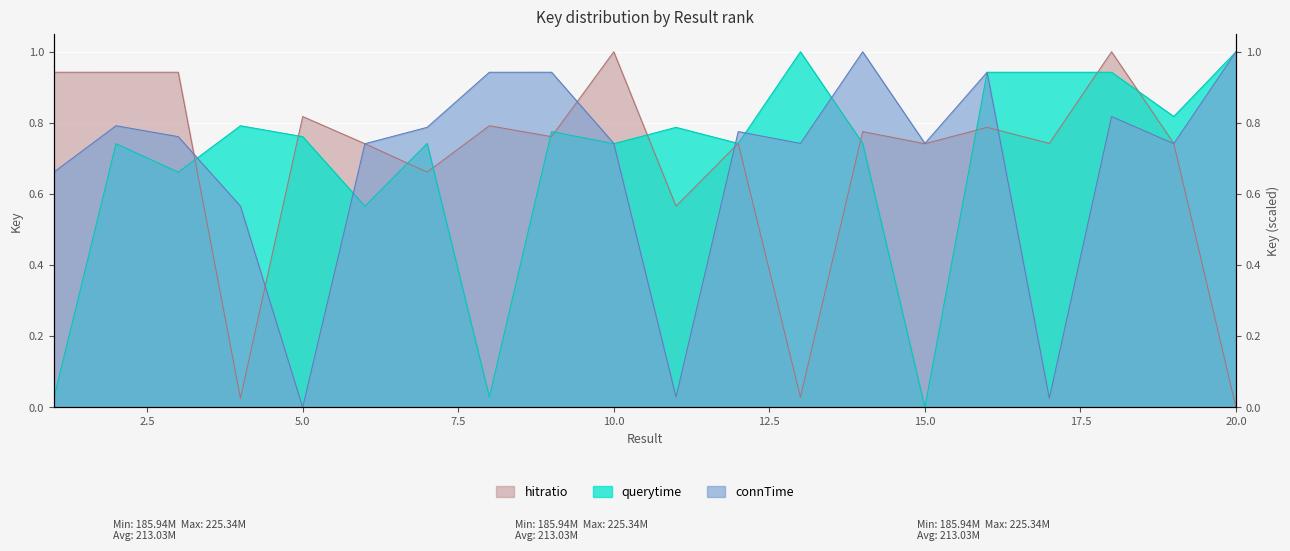

At which label does querytime reach its peak?

20